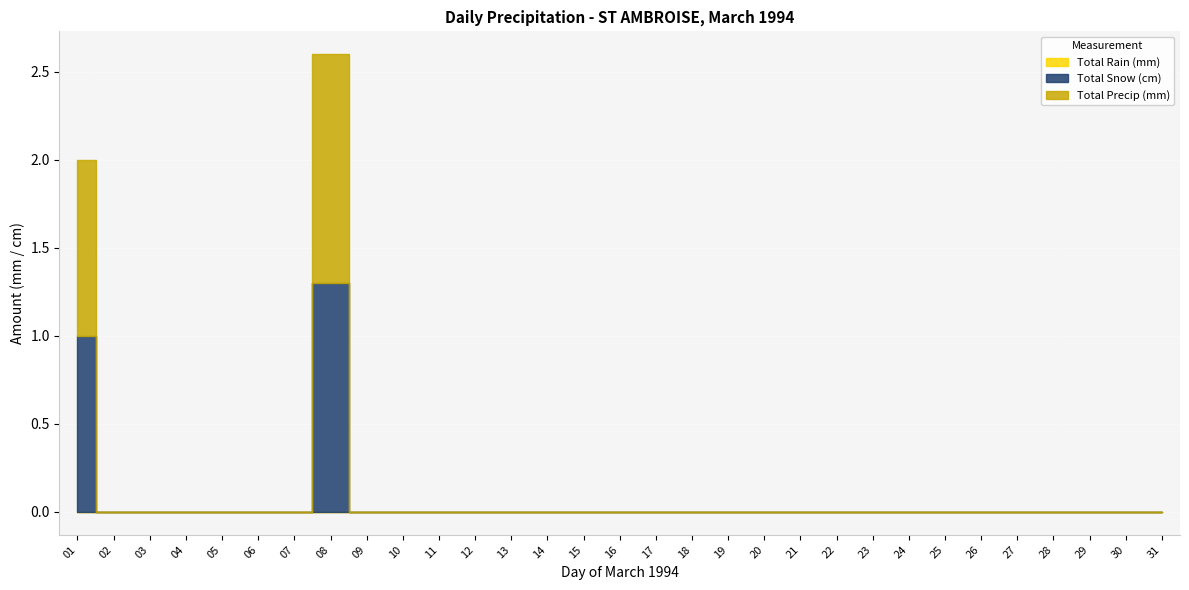

List the series in order of their peak value, highest first.

Total Snow (cm), Total Precip (mm), Total Rain (mm)